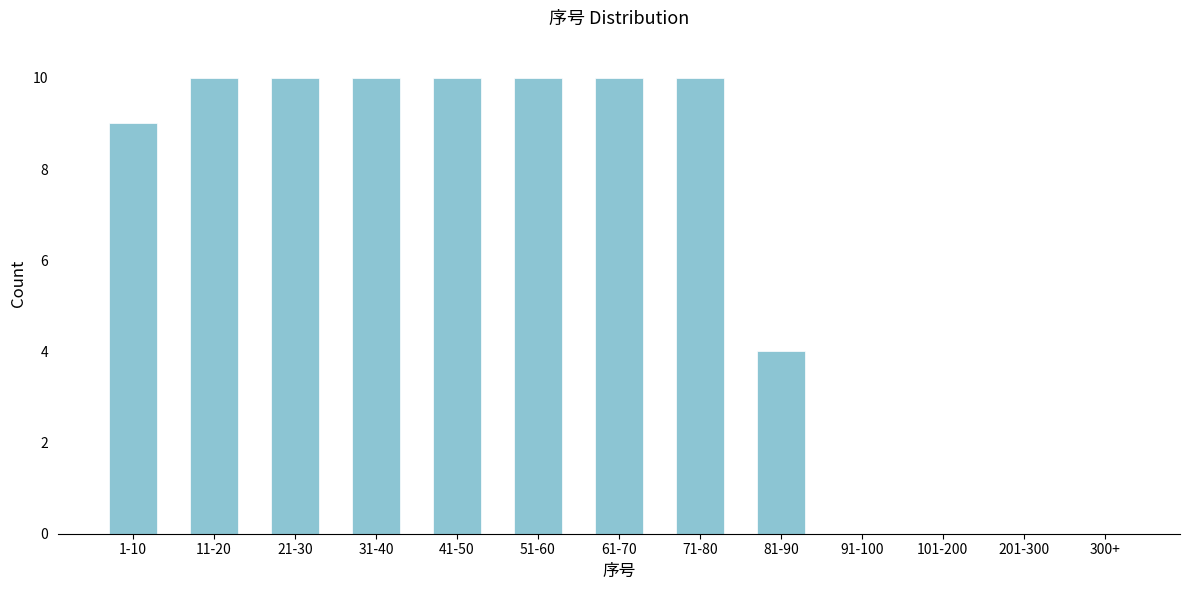

Reading left to right, transcribe all the data shown in this chart.

1-10=9	11-20=10	21-30=10	31-40=10	41-50=10	51-60=10	61-70=10	71-80=10	81-90=4	91-100=0	101-200=0	201-300=0	300+=0